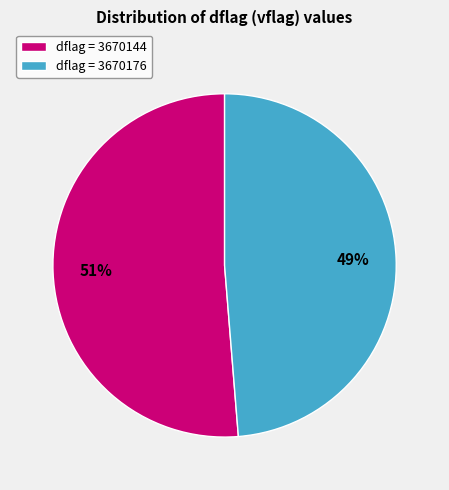

Which has a higher value, dflag = 3670144 or dflag = 3670176?

dflag = 3670144